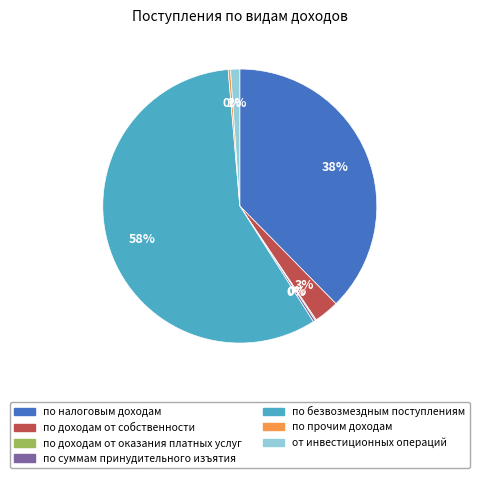

Does any single category account for the majority?

Yes